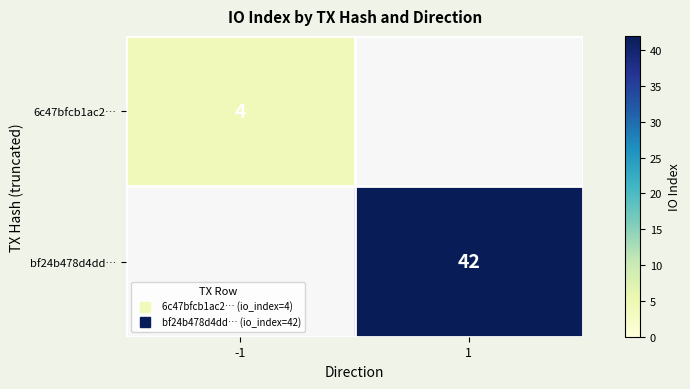

List the series in order of their overall mean, highest first.

bf24b478d4dd…, 6c47bfcb1ac2…